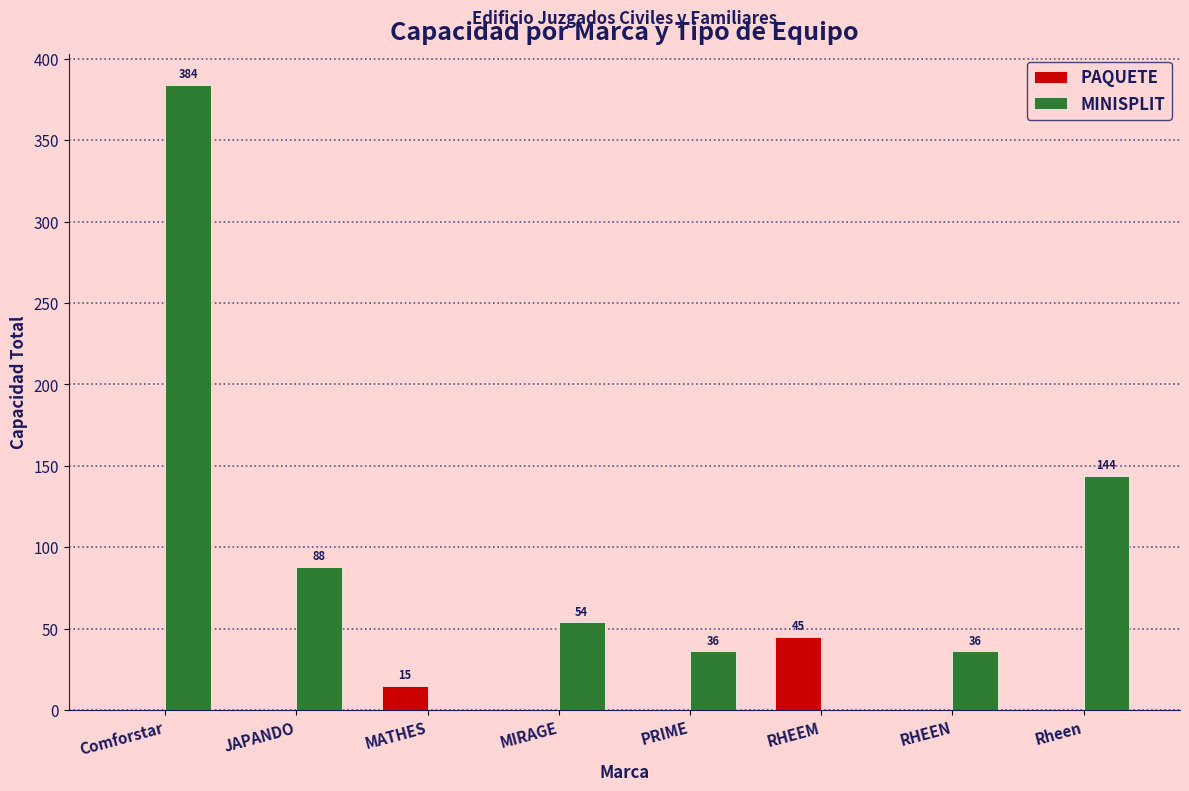

How many groups of bars are there?

8